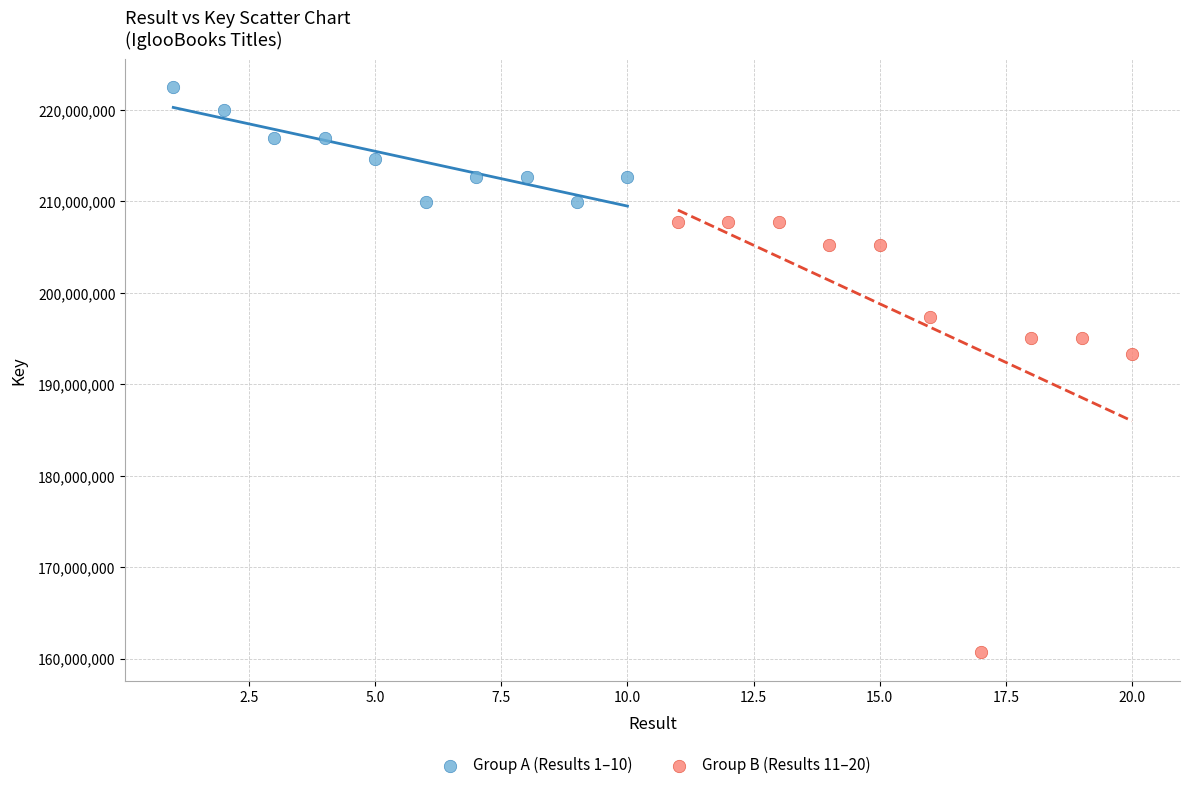

Which series contains the lowest Y value?

Group B (Results 11–20)